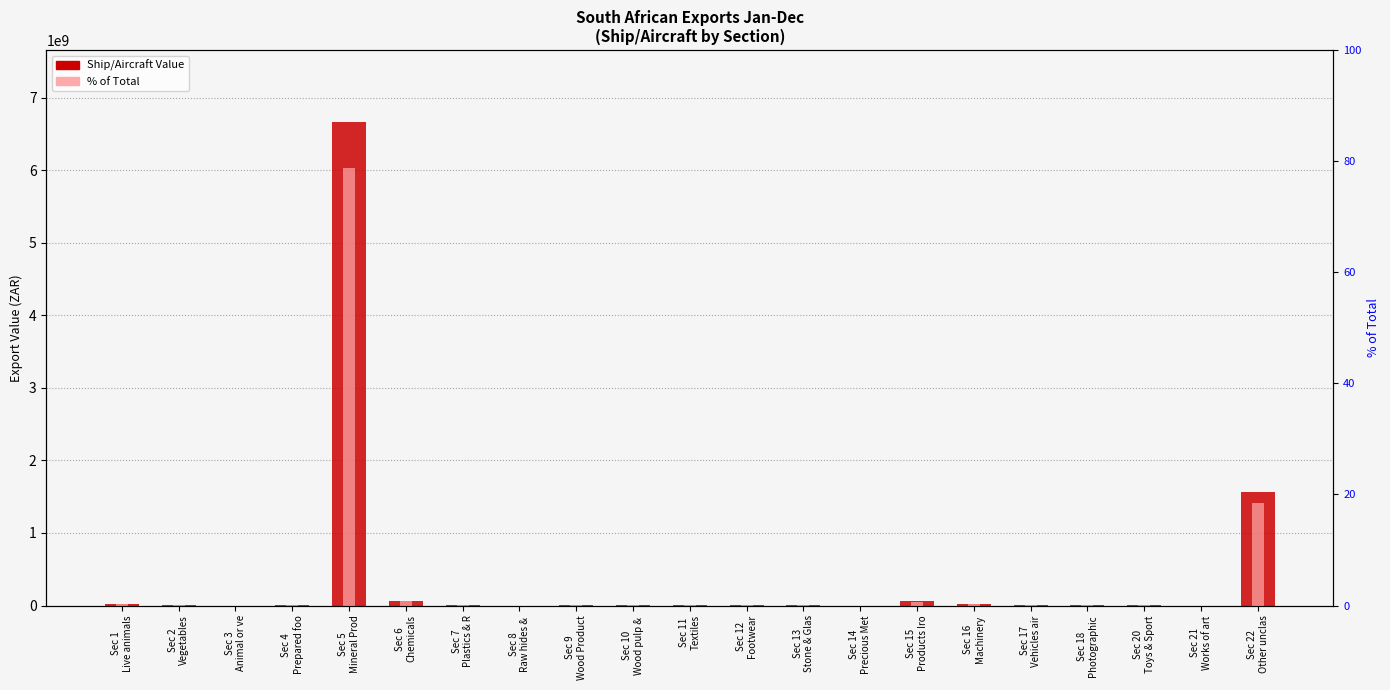

Count the number of categories in the chart.

21